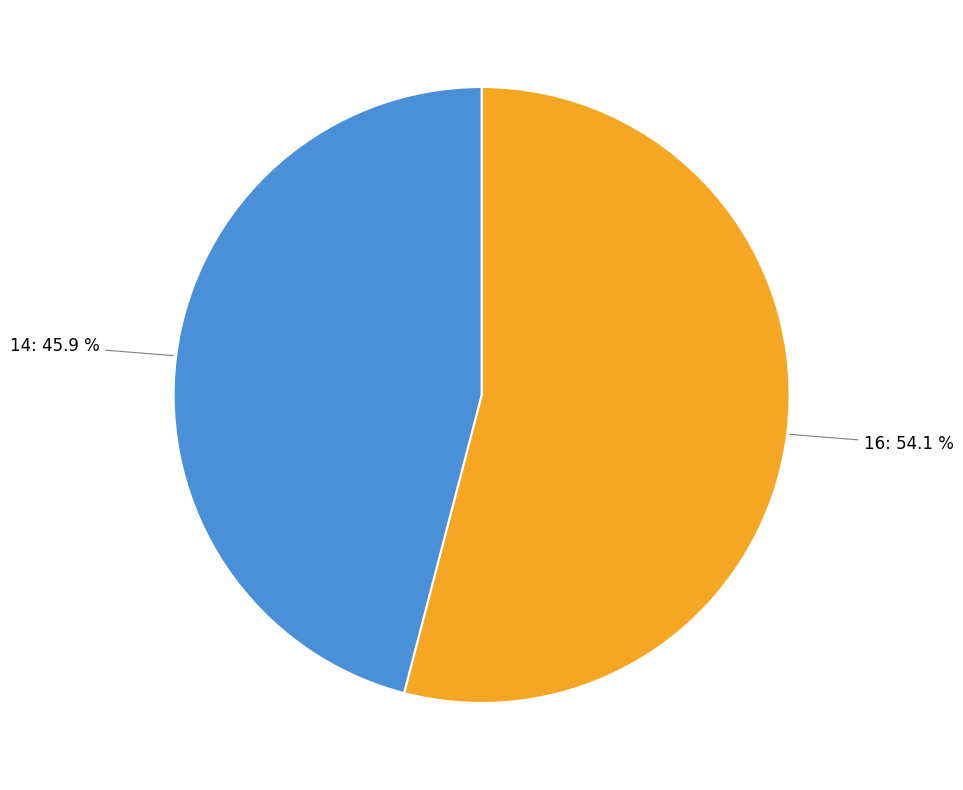

The 16 slice represents 62% of the pie. True or false?

False